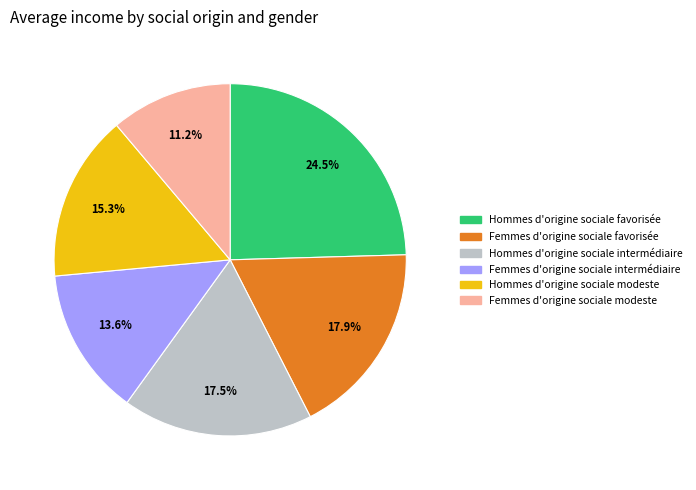

Approximately how many times larger is the value at Femmes d'origine sociale intermédiaire compared to Femmes d'origine sociale favorisée?

0.8